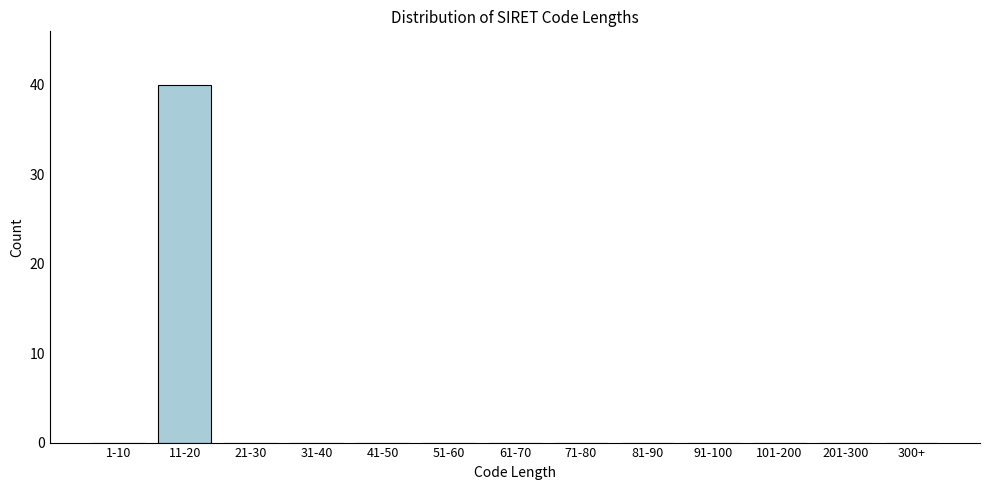

Reading left to right, transcribe all the data shown in this chart.

1-10=0	11-20=40	21-30=0	31-40=0	41-50=0	51-60=0	61-70=0	71-80=0	81-90=0	91-100=0	101-200=0	201-300=0	300+=0